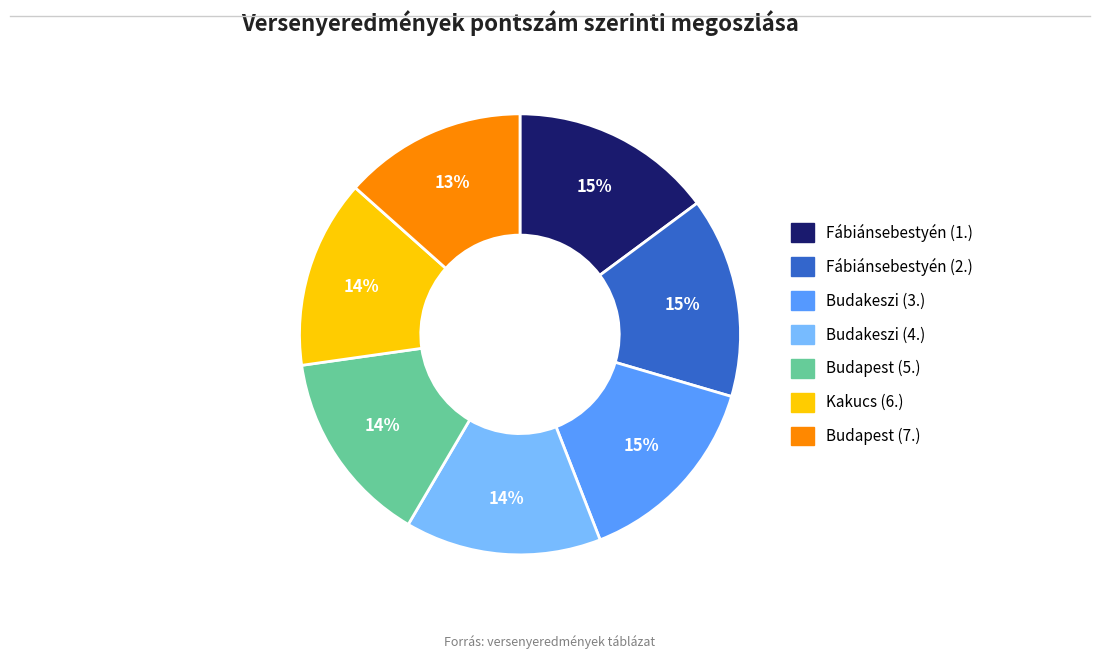

Combined, do Fábiánsebestyén (1.) and Budakeszi (3.) account for over 50%?

No